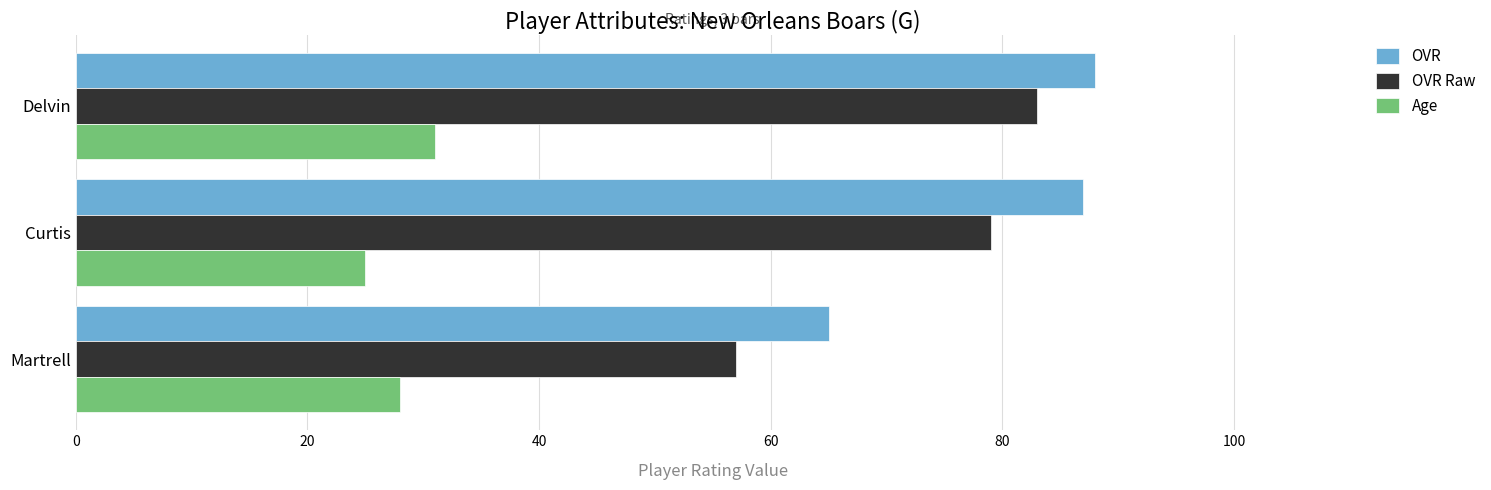

How many data points does each series have?

3